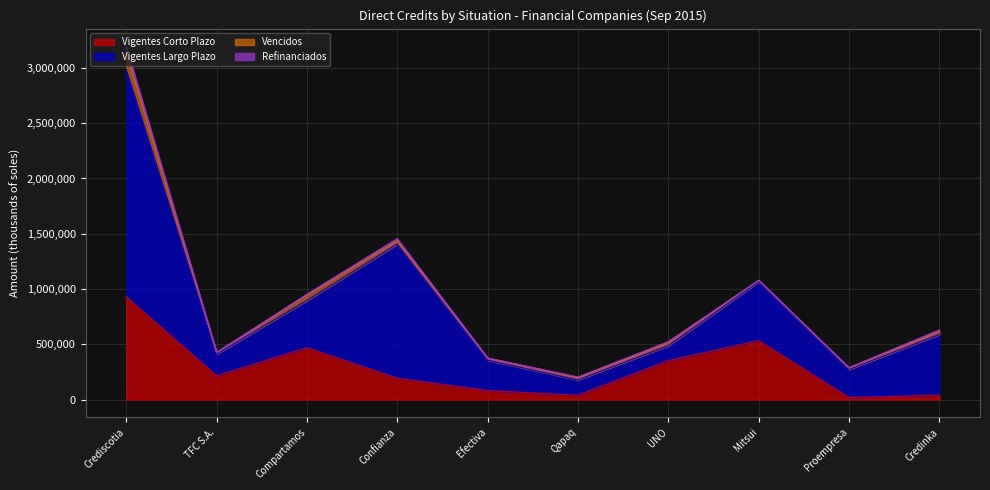

At which category is the sum across all series the highest?

Crediscotia